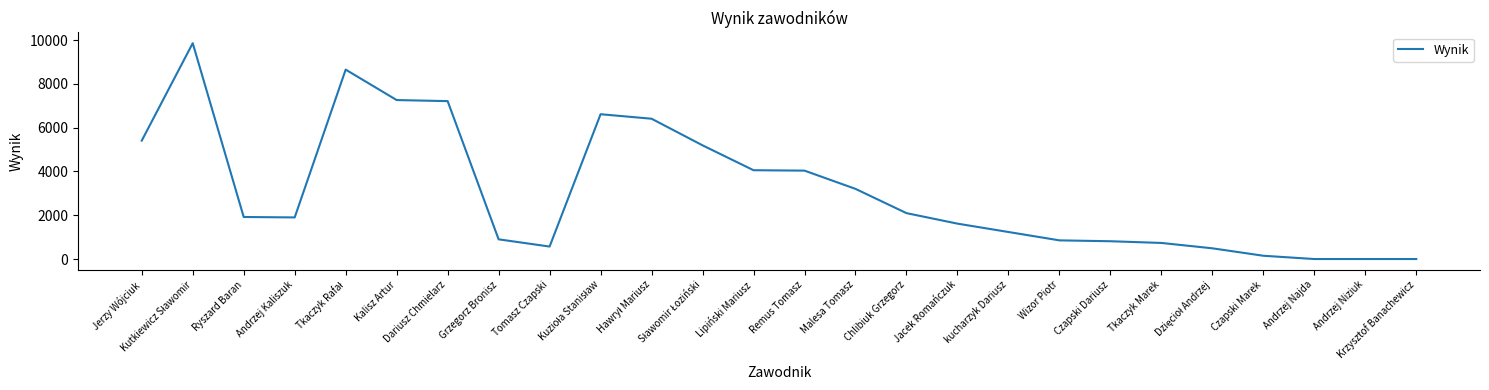

How many values are below 1920?

13